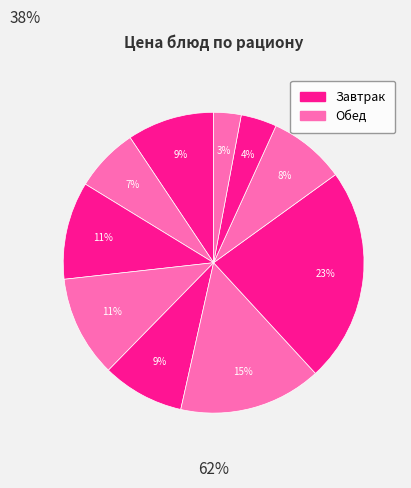

Count the number of slices in the pie.

10